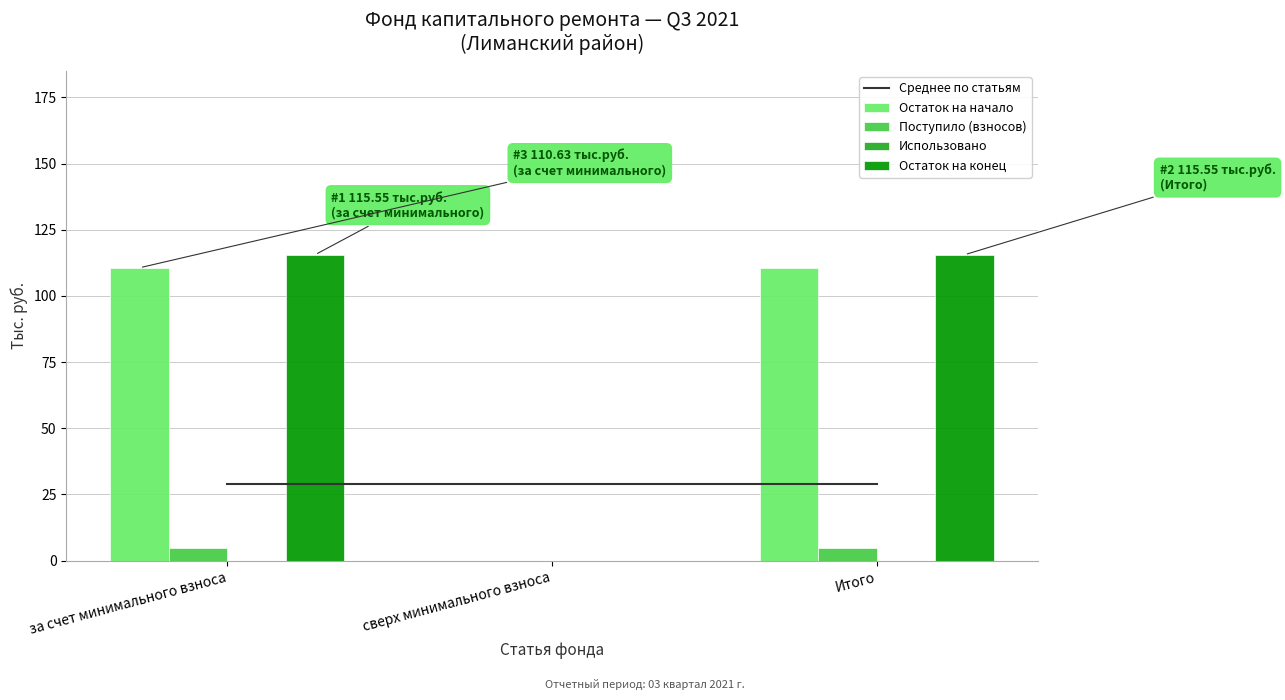

Reading right to left, transcribe all the data shown in this chart.

Среднее по статьям: 28.9	28.9	28.9
Остаток на начало: 110.6	0.0	110.6
Поступило (взносов): 4.9	0.0	4.9
Использовано: 0.0	0.0	0.0
Остаток на конец: 115.5	0.0	115.5